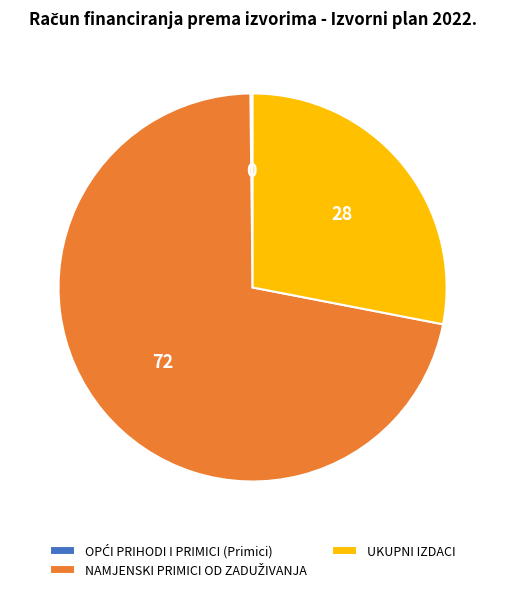

Is there any slice that represents more than half of the pie?

Yes